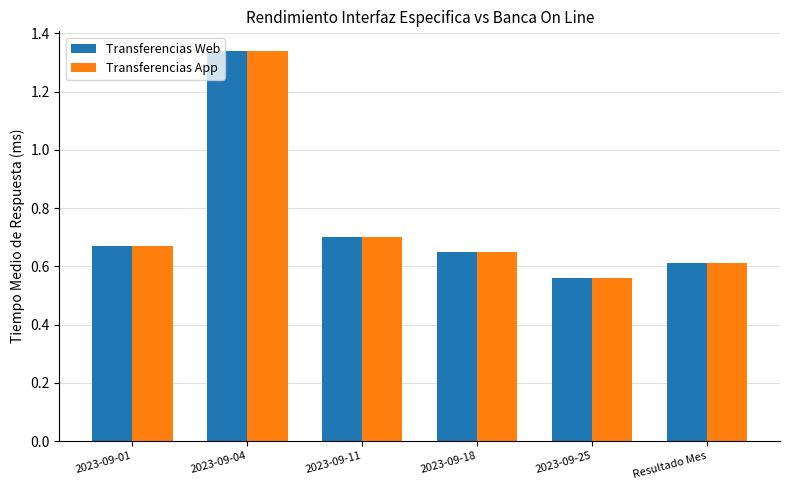

Where is Transferencias Web nearest to the value 0?

2023-09-25